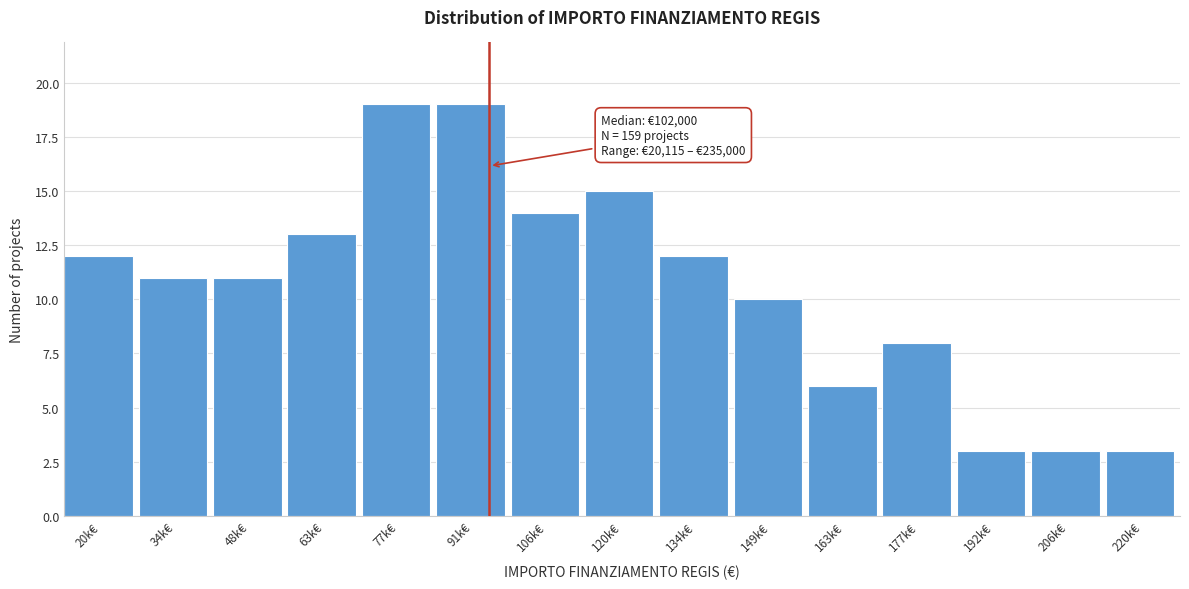

Reading left to right, transcribe all the data shown in this chart.

20k€=12	34k€=11	48k€=11	63k€=13	77k€=19	91k€=19	106k€=14	120k€=15	134k€=12	149k€=10	163k€=6	177k€=8	192k€=3	206k€=3	220k€=3